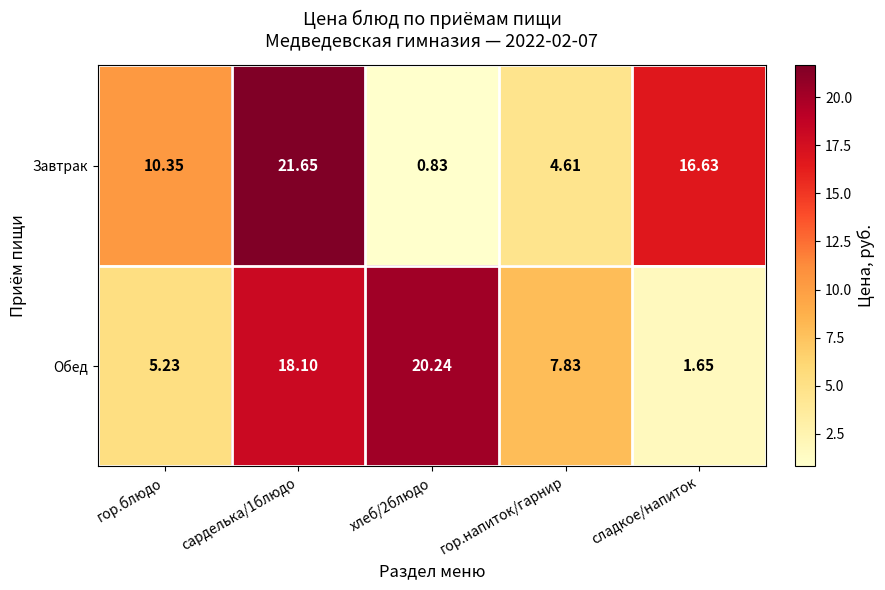

Which series has the largest total across all categories?

Завтрак